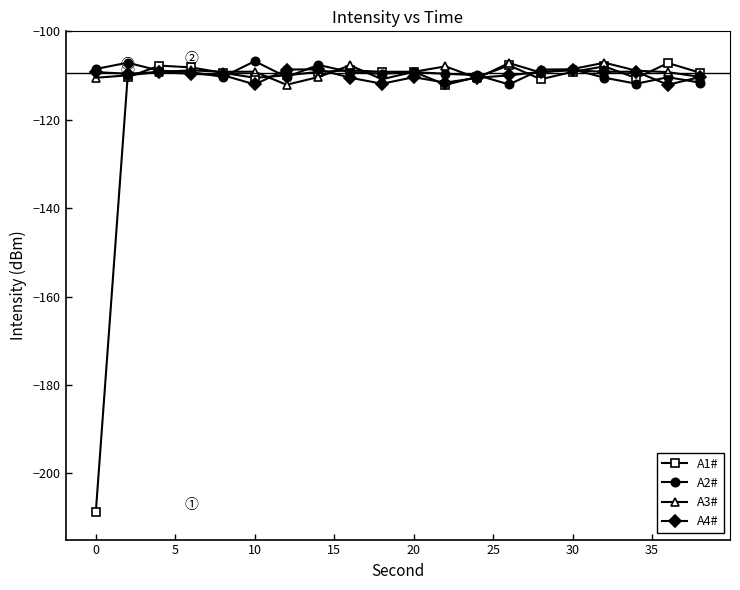

What is the difference between the second highest and second lowest values in the A3# series?

3.7